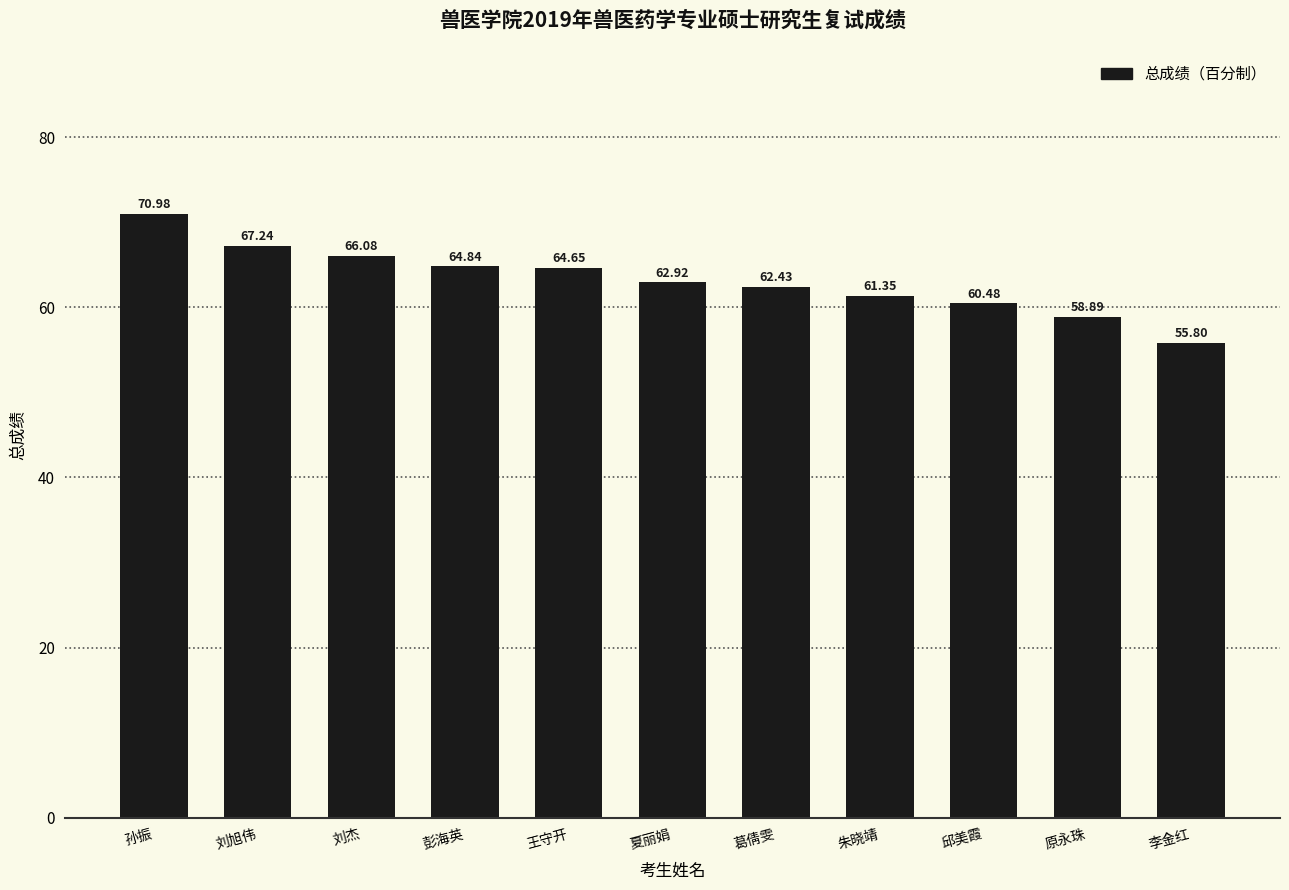

Is it true that the value at 夏丽娟 is 62.9?

True